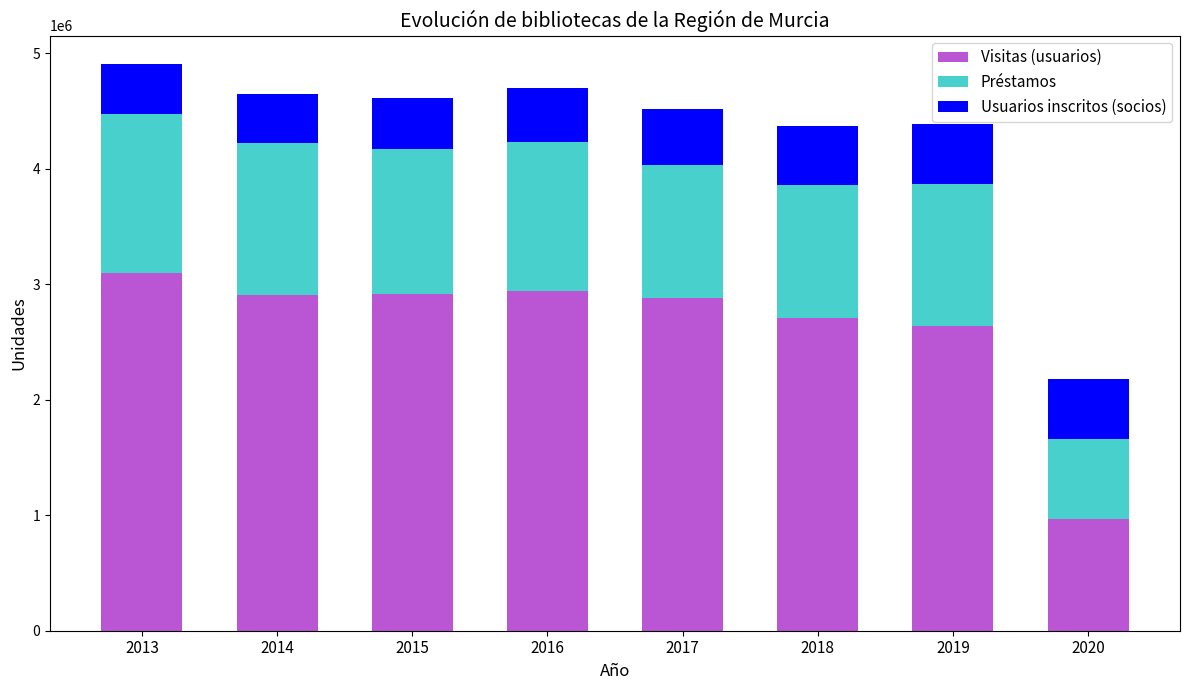

What is the difference between the Visitas (usuarios) values at 2019 and 2020?

1677711